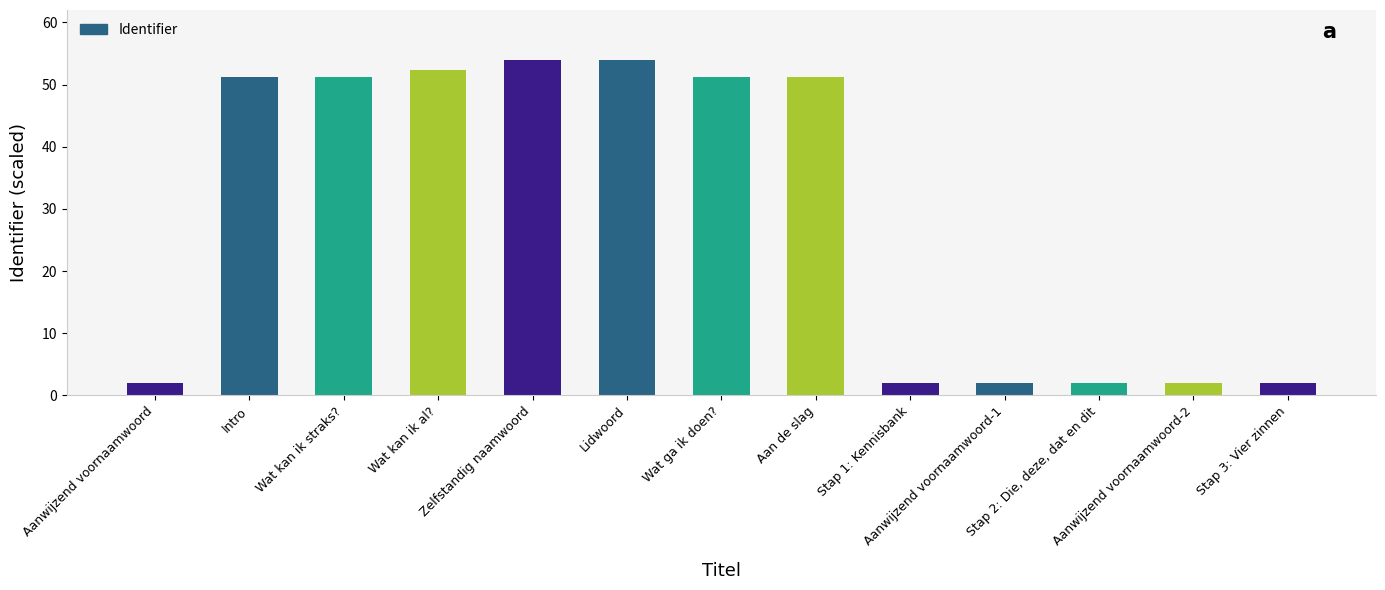

The chart shows a value of 52.3 at Wat kan ik al?. True or false?

True